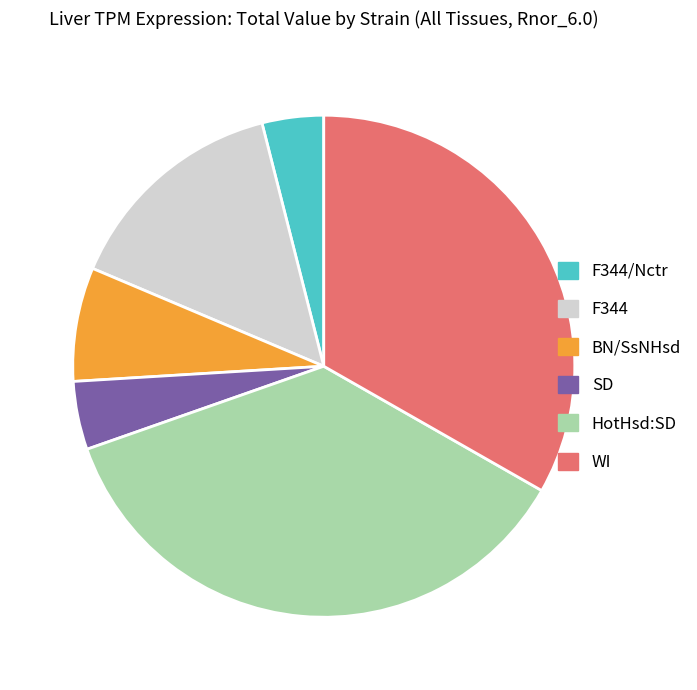

Does any single category account for the majority?

No